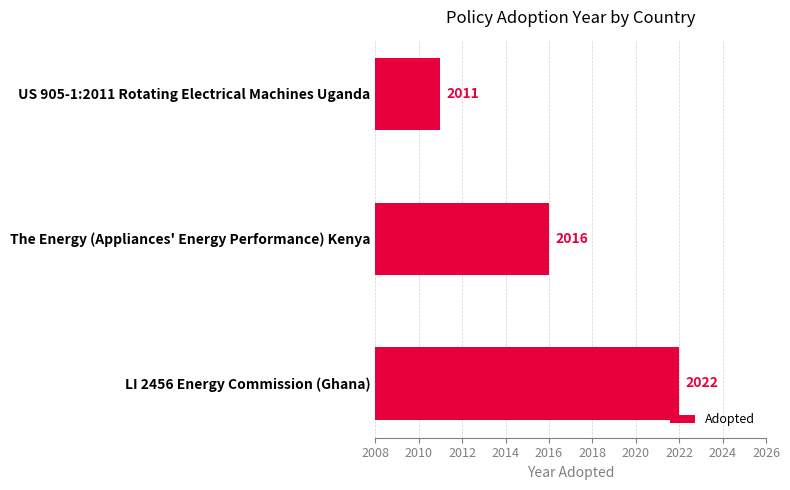

What is the difference between the second highest and minimum values?

5